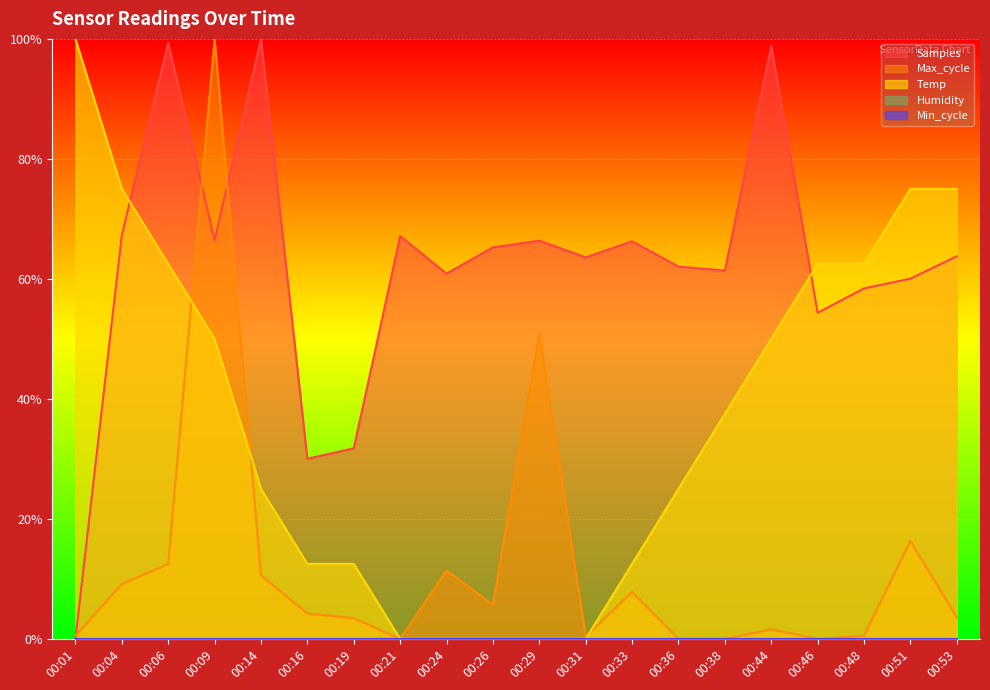

Reading right to left, extract all data points from this chart.

Temp: 75.0	75.0	62.5	62.5	50.0	37.5	25.0	12.5	0.0	0.0	0.0	0.0	0.0	12.5	12.5	25.0	50.0	62.5	75.0	100.0
Max_cycle: 3.6	16.3	0.5	0.0	1.6	0.0	0.0	7.8	0.4	50.9	5.7	11.4	0.0	3.4	4.2	10.6	100.0	12.5	9.2	0.5
Samples: 63.8	60.0	58.4	54.4	98.8	61.4	62.1	66.3	63.6	66.4	65.3	60.9	67.1	31.8	30.0	100.0	66.4	99.3	67.3	0.0